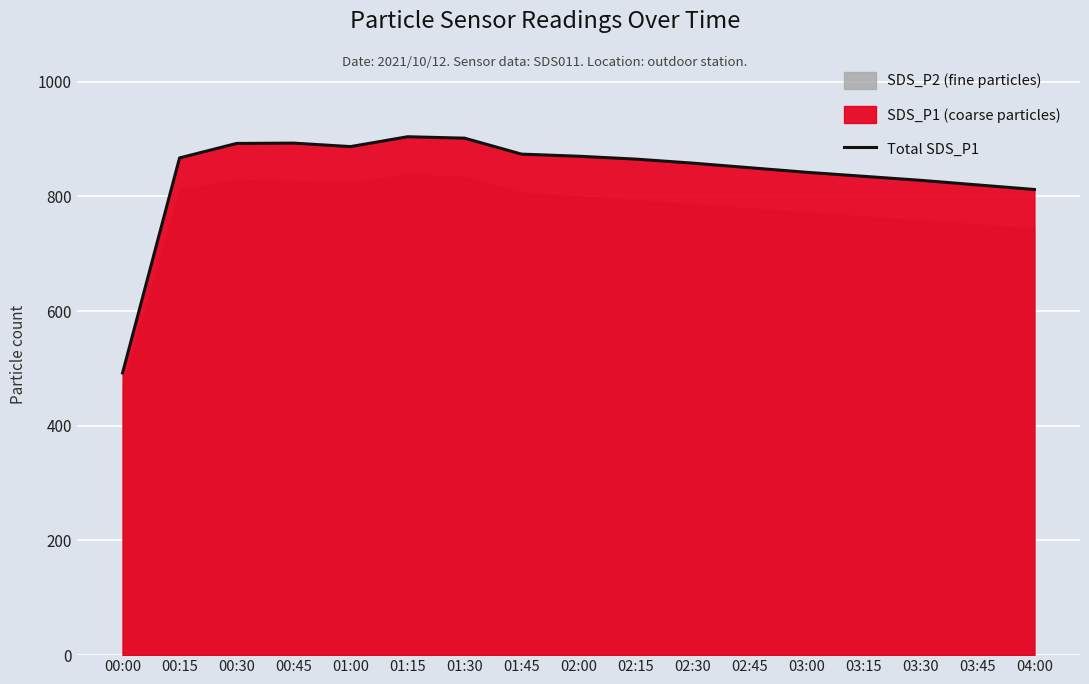

What is the label of the 10th point from the left?

02:15